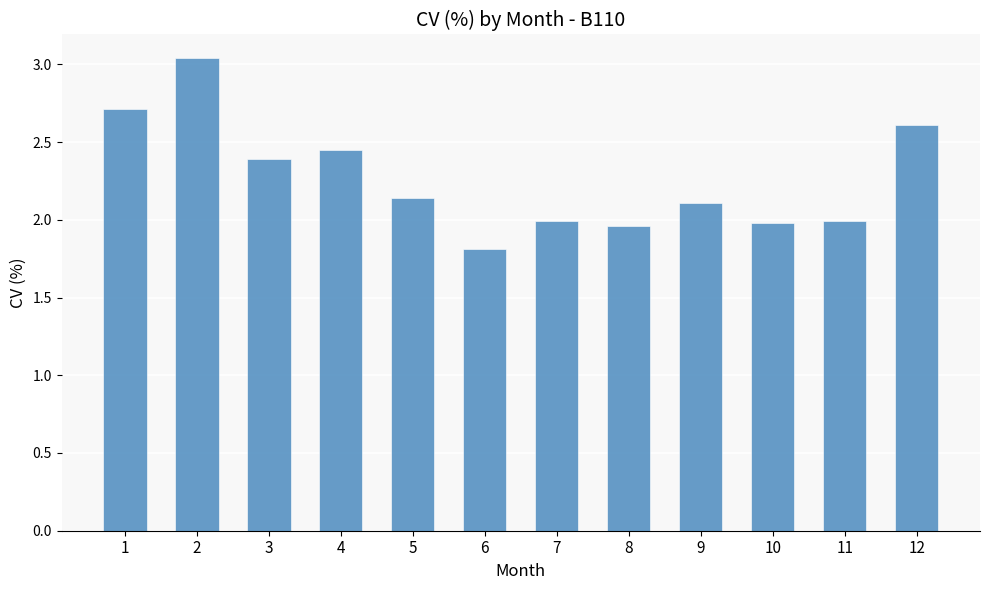

What is the average value?

2.3